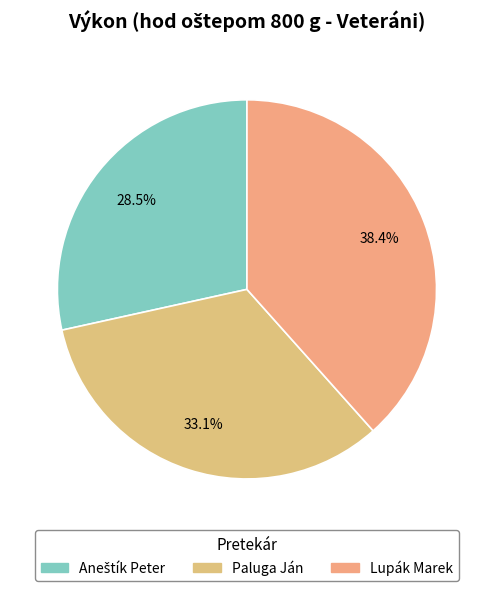

Combined, what portion of the pie is Aneštík Peter and Paluga Ján?

61.6%